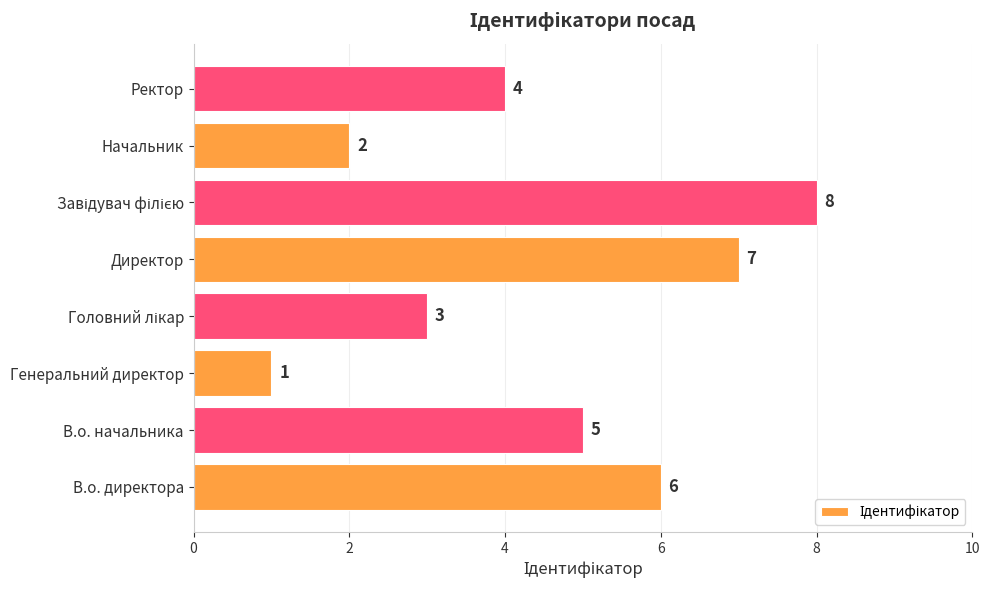

The value at Генеральний директор is 2. True or false?

False